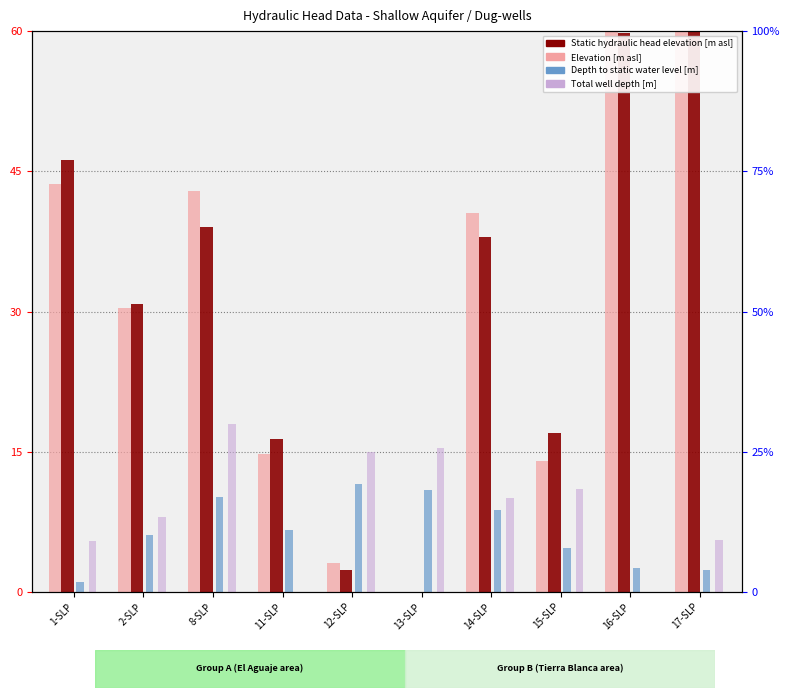

Between 2-SLP and 11-SLP, which series saw the biggest shift?

Elevation [m asl]